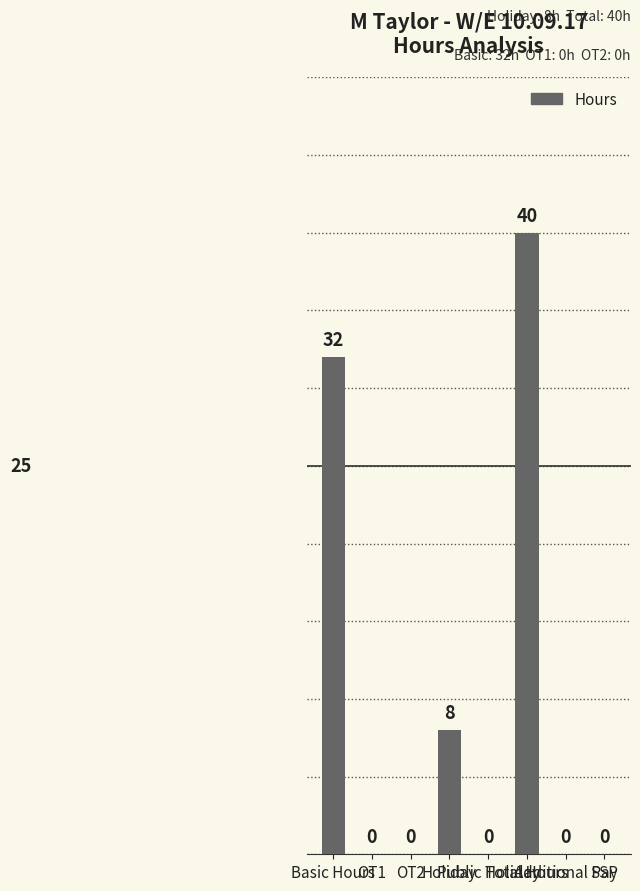

Which label corresponds to the largest value in the chart?

Total Hours